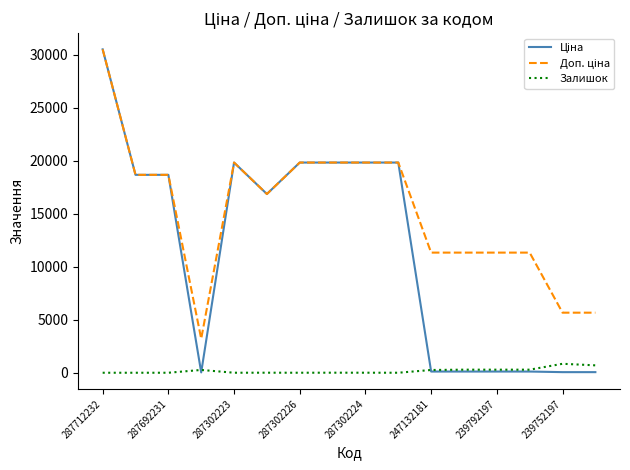

What is the highest value of the Ціна series?

30512.3